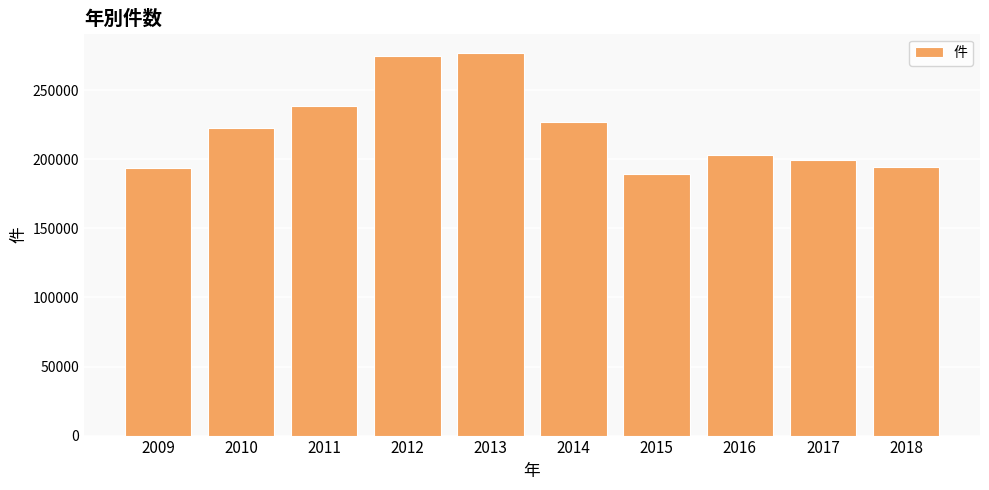

At which label is the value closest to 233218?

2011